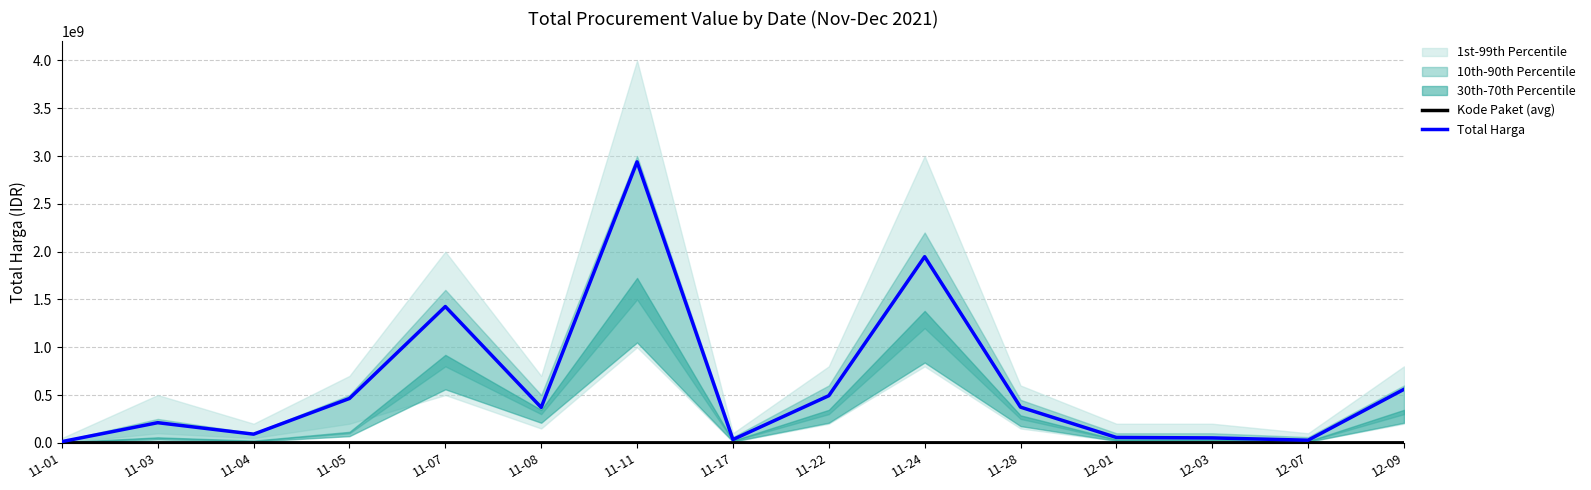

What position from the right is 11-08?

10